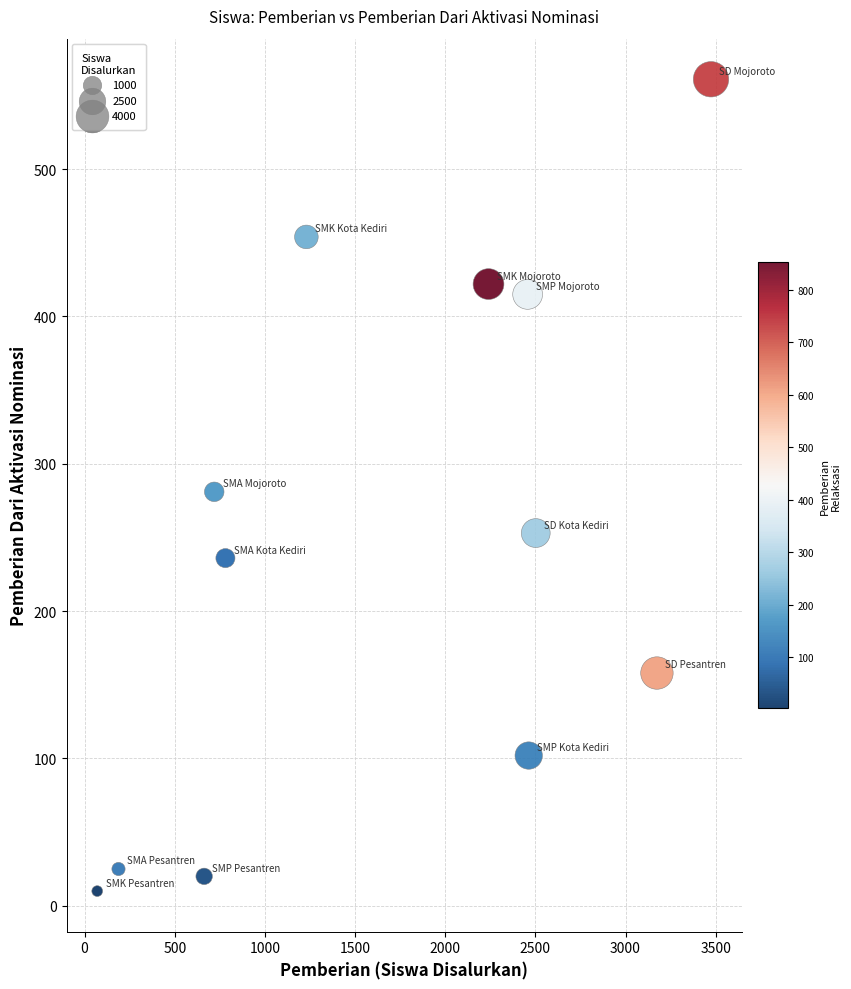

What is the average Y value?

245